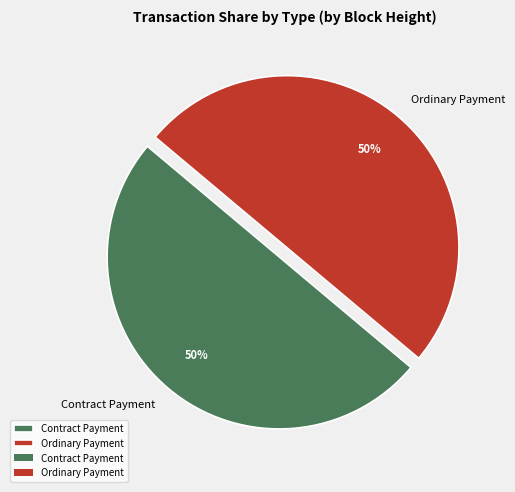

Approximately how many times larger is the value at Contract Payment compared to Ordinary Payment?

1.0